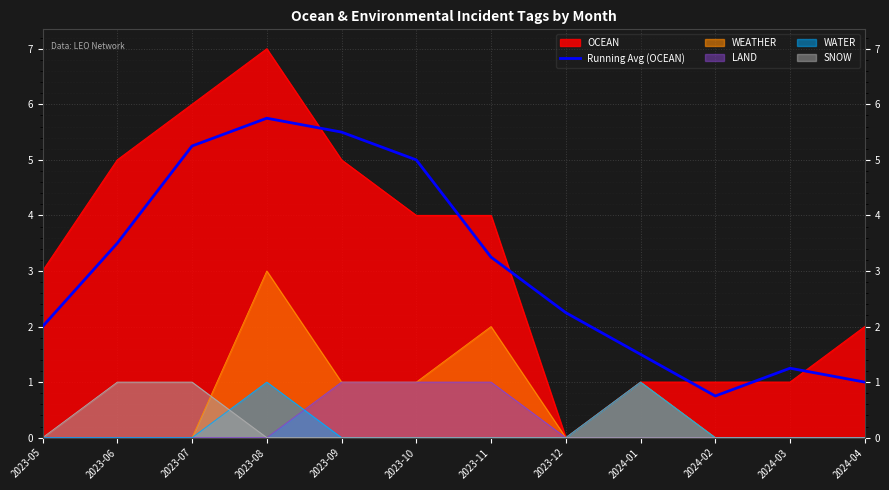

Reading left to right, extract all data points from this chart.

2.0	3.5	5.2	5.8	5.5	5.0	3.2	2.2	1.5	0.8	1.2	1.0